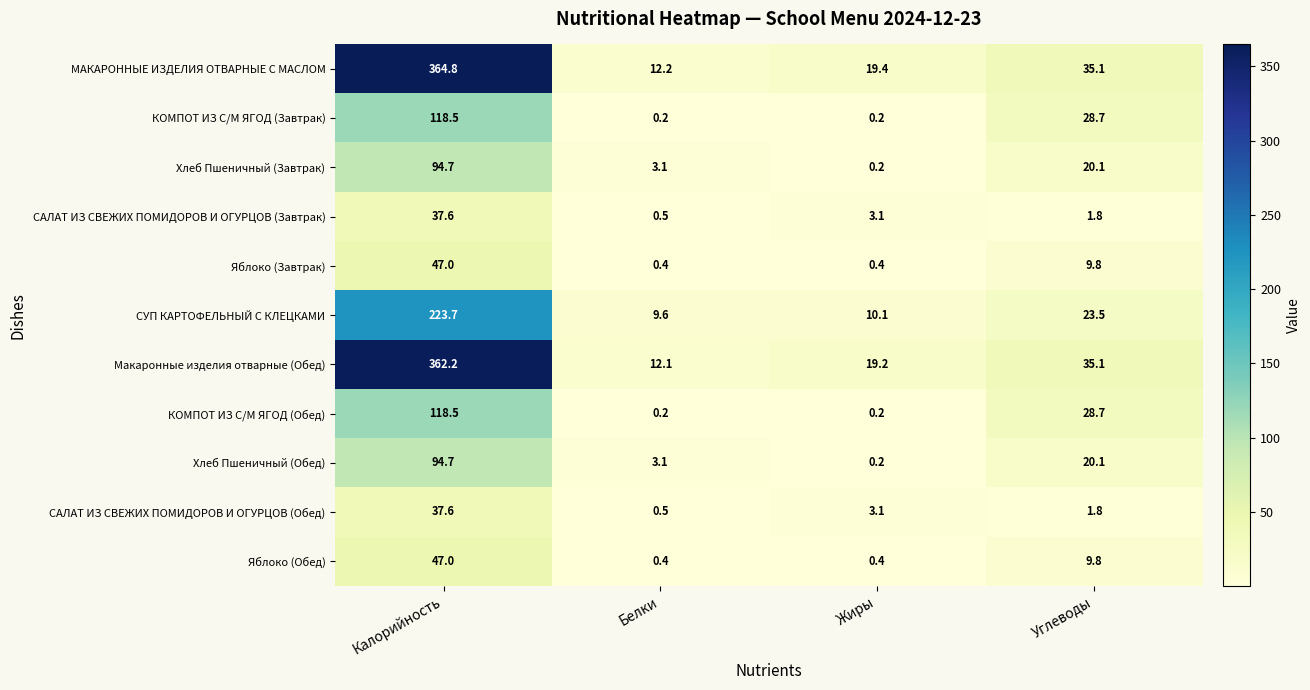

At which label does СУП КАРТОФЕЛЬНЫЙ С КЛЕЦКАМИ reach its peak?

Калорийность